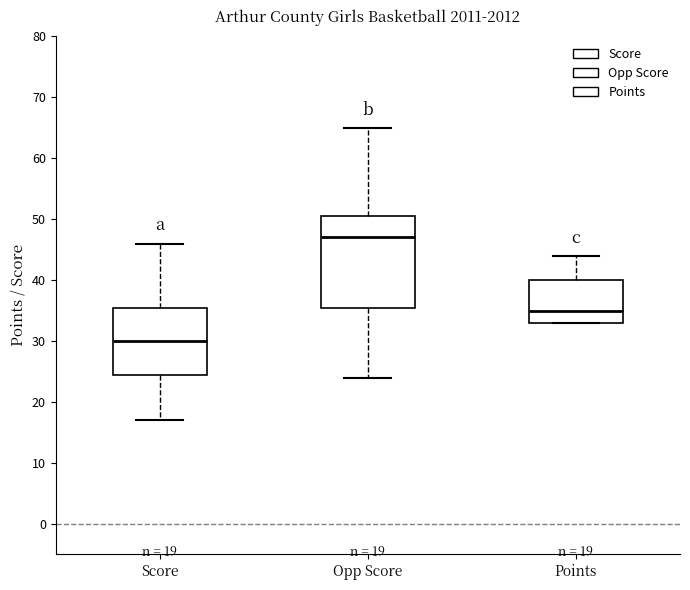

Comparing the boxes themselves (not the whiskers), which one is the tallest?

Opp Score